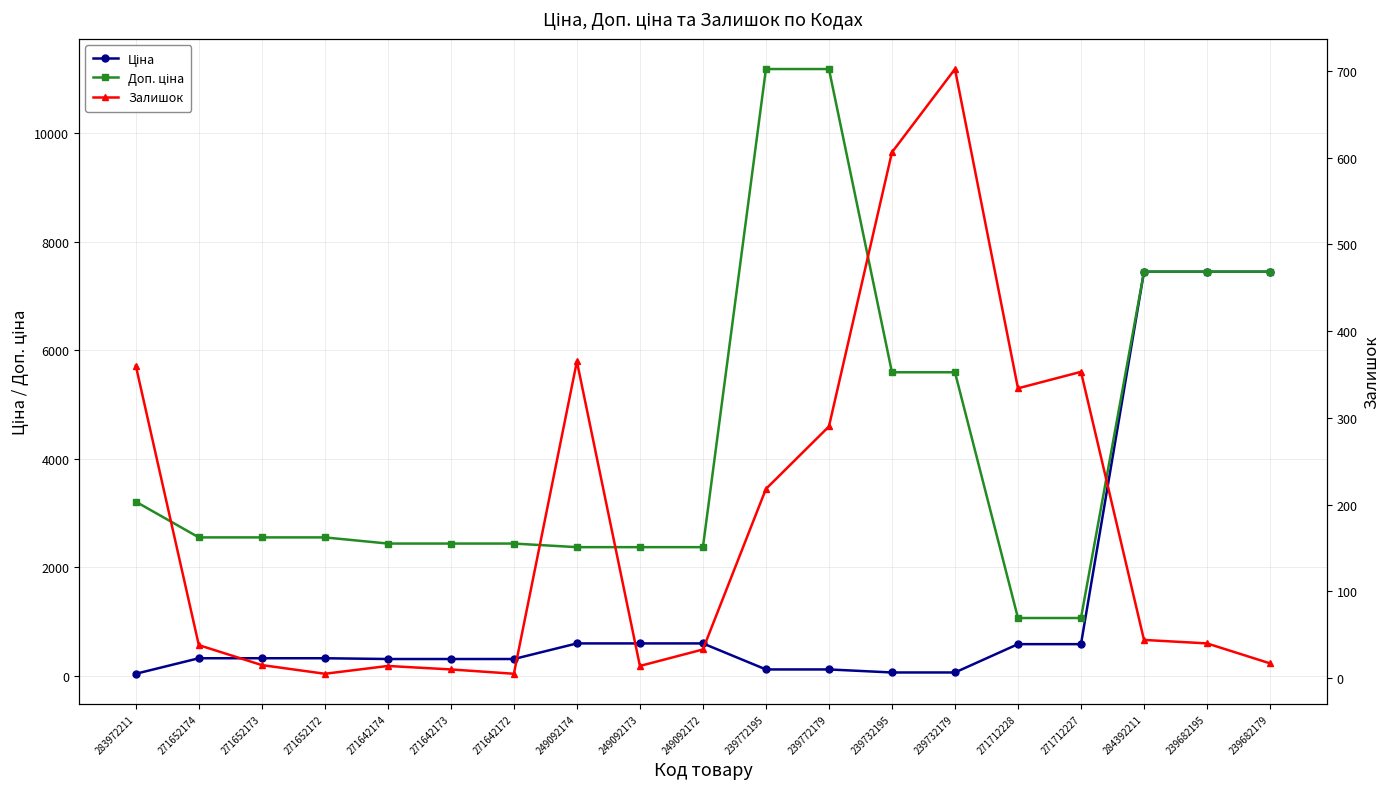

What is the greatest value displayed?

11182.0